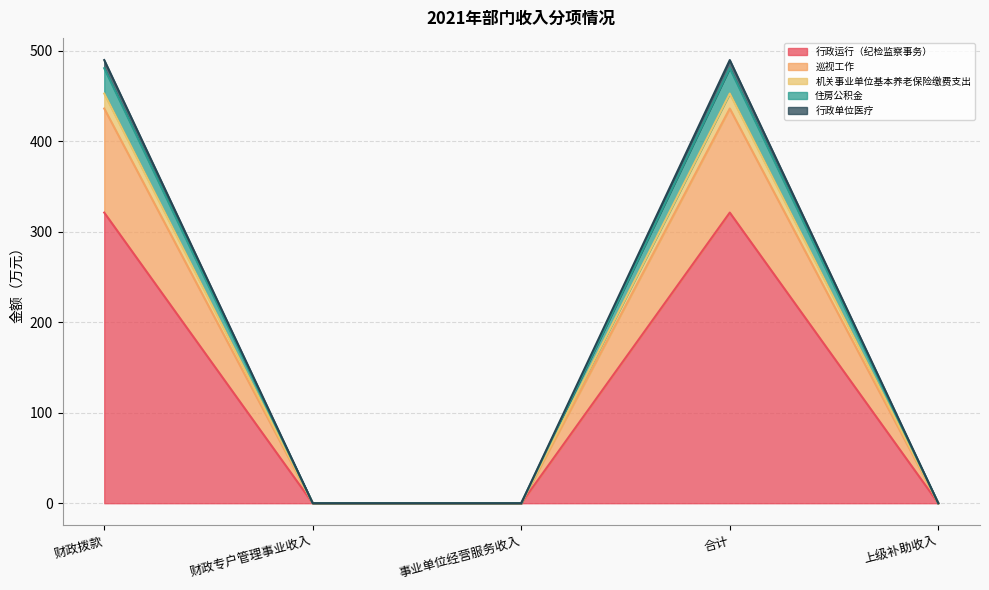

What are all the series names shown in the legend?

行政运行（纪检监察事务）, 巡视工作, 机关事业单位基本养老保险缴费支出, 住房公积金, 行政单位医疗